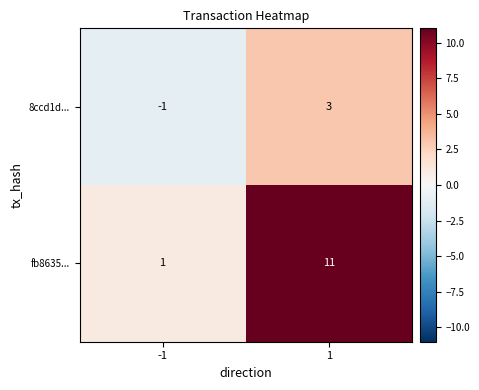

Rank the series by their average value, from lowest to highest.

8ccd1d..., fb8635...